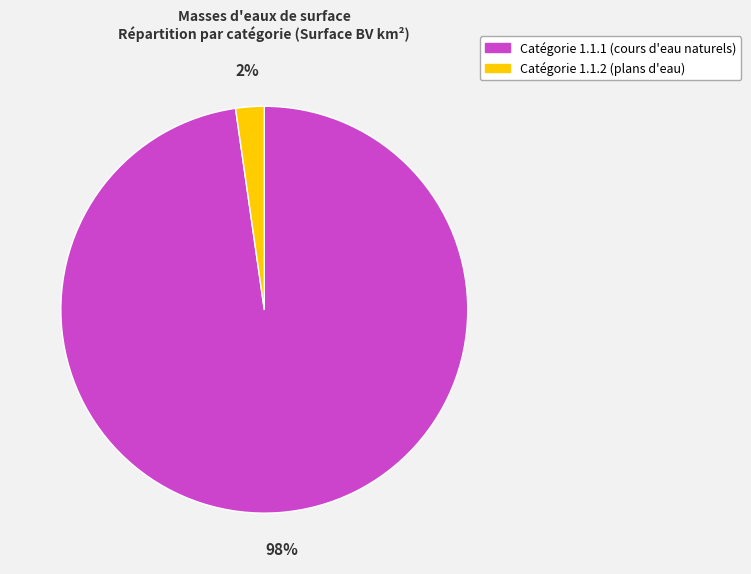

Is there a majority slice in this chart?

Yes